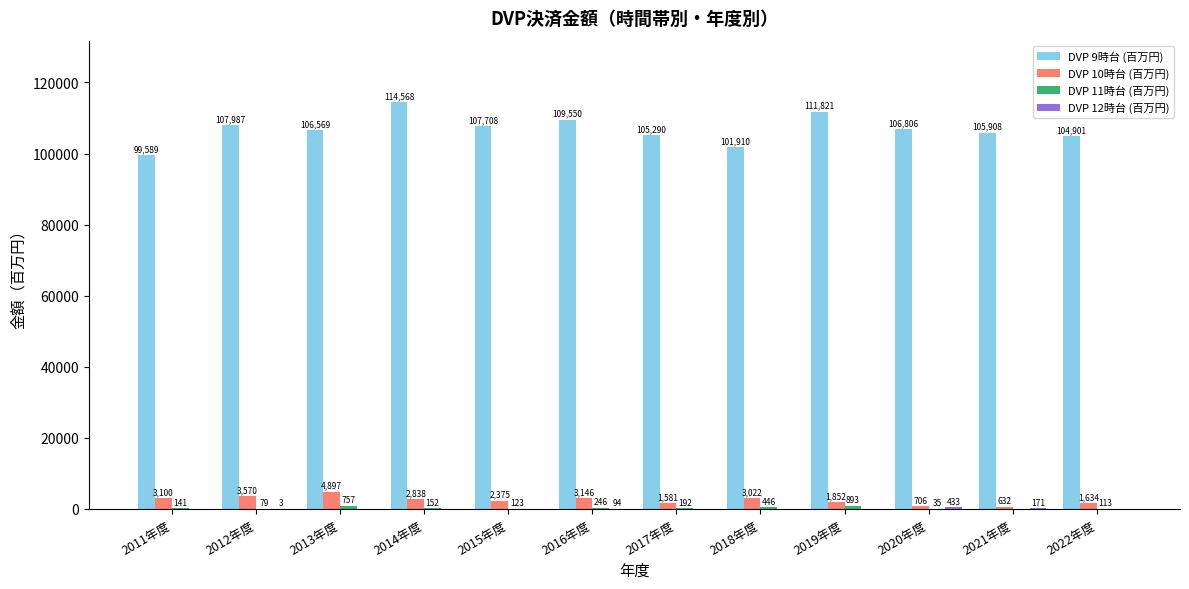

The value of DVP 9時台 (百万円) at 2016年度 is 37928. True or false?

False